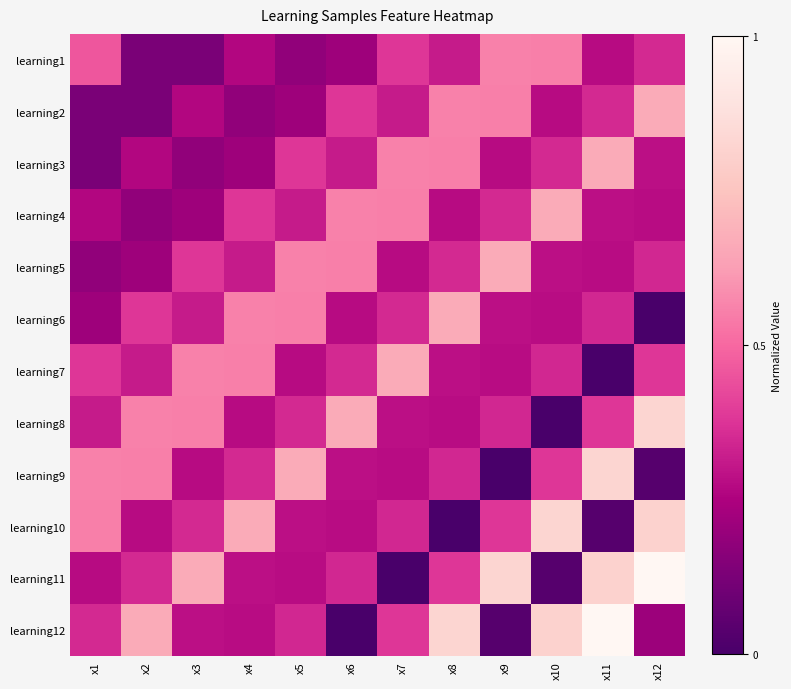

At which category is the sum across all series the highest?

x11